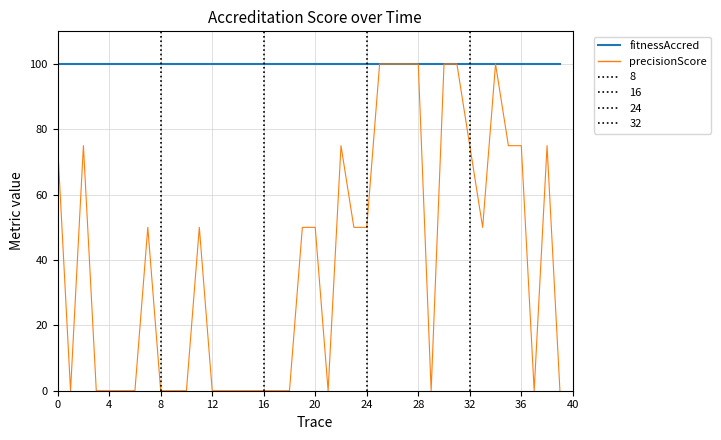

Rank the series by their average value, from lowest to highest.

precisionScore, fitnessAccred